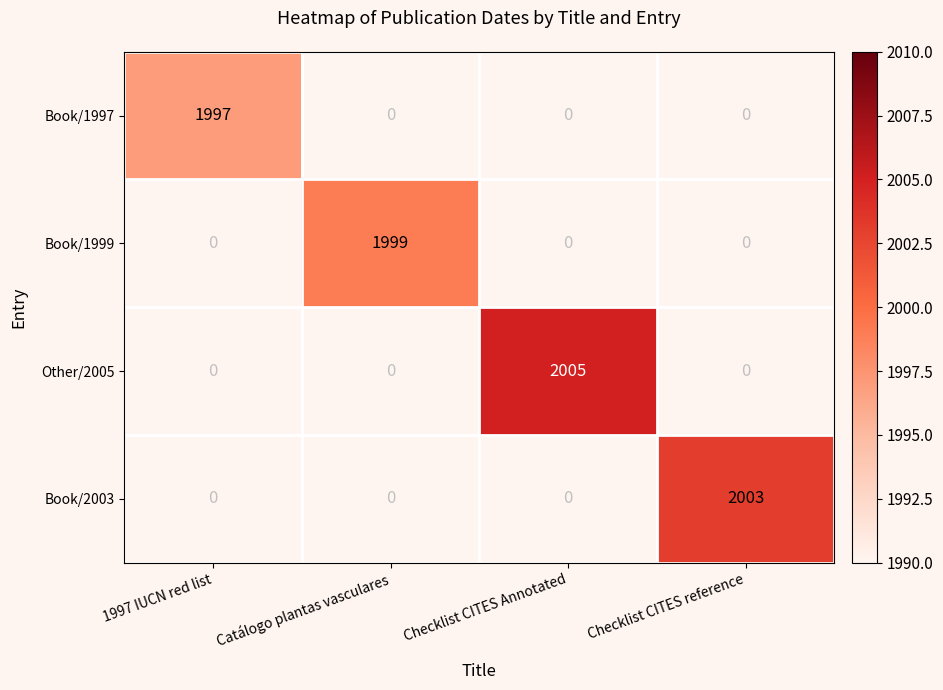

True or false: Book/2003 has a value of 1394.9 at Checklist CITES reference.

False